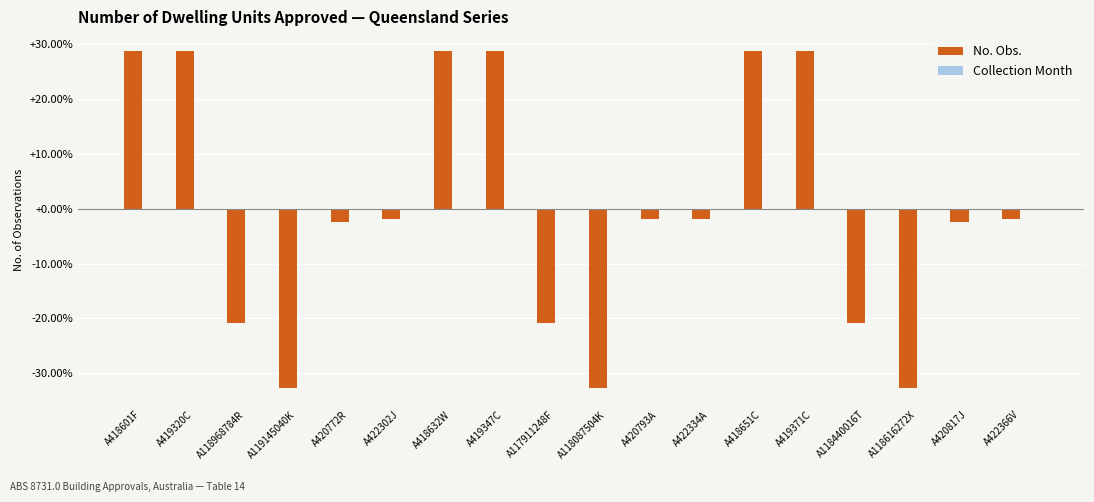

What is the sum of the values at A422334A and A420793A?

-3.9